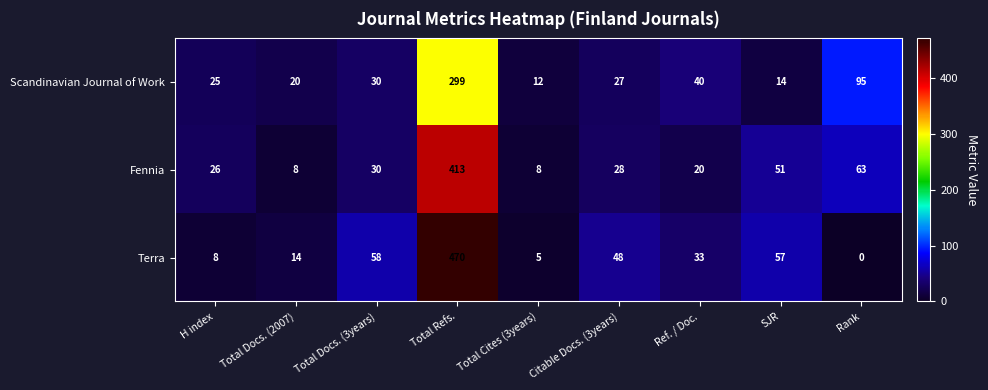

What is the difference between the highest and lowest values at Rank?

95